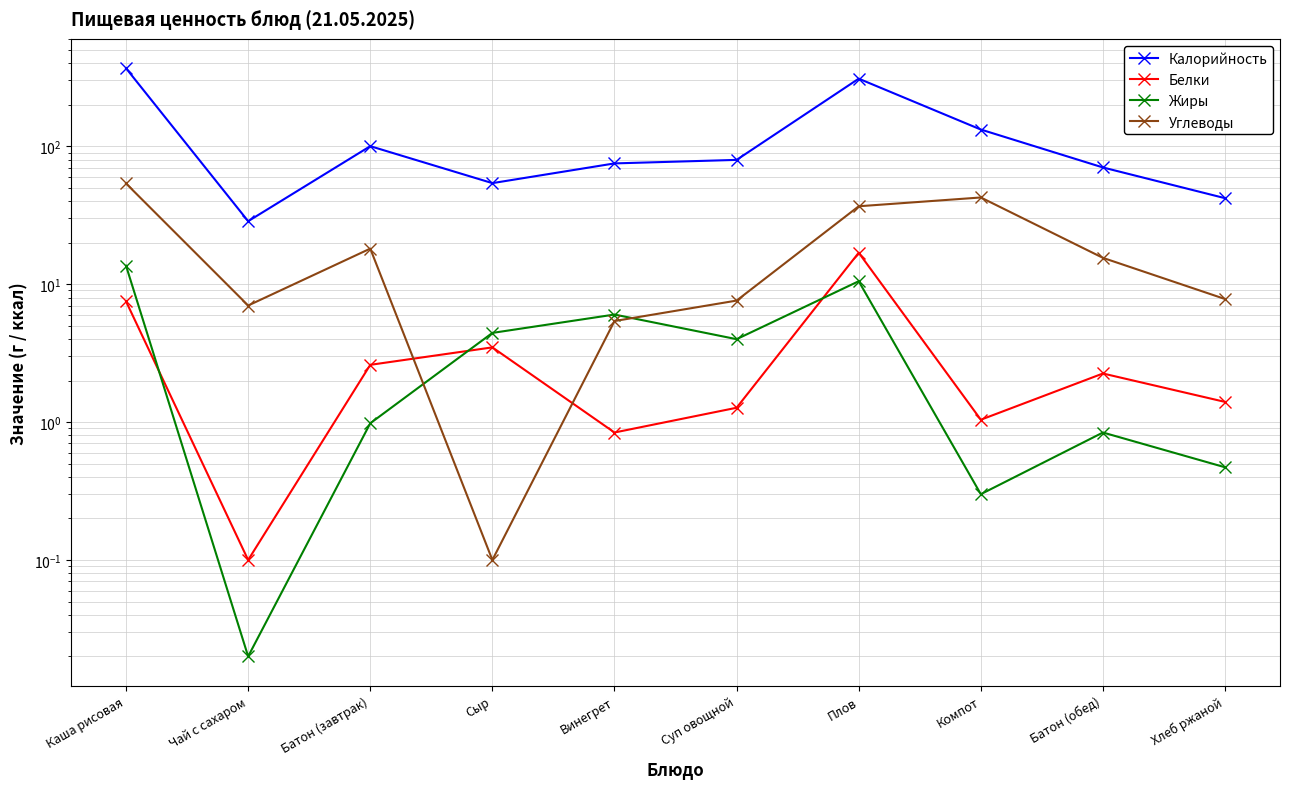

What is the difference between the highest and lowest values at Суп овощной?

78.3